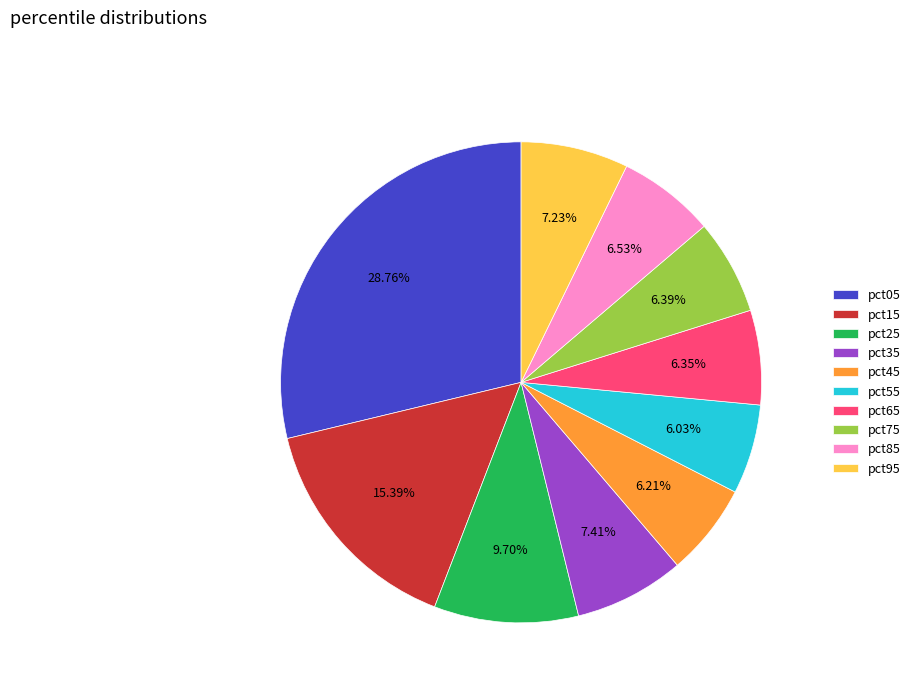

To the nearest percent, what is the combined percentage of pct65 and pct05?

35%